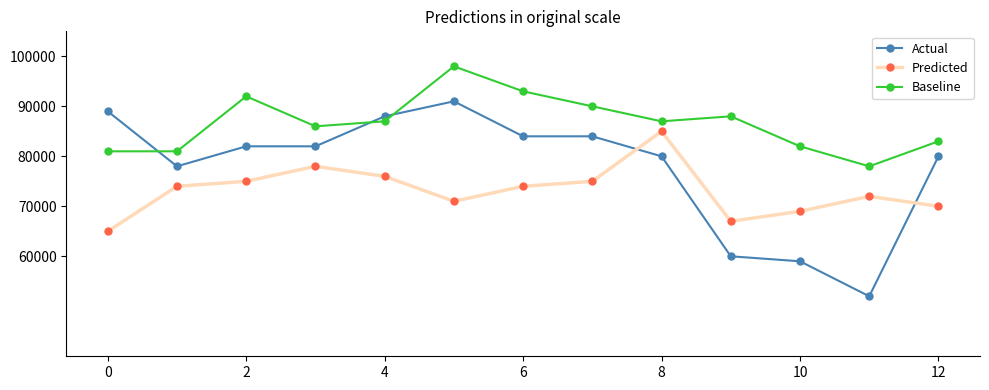

What is the difference between the maximum and minimum values in the Actual series?

39000